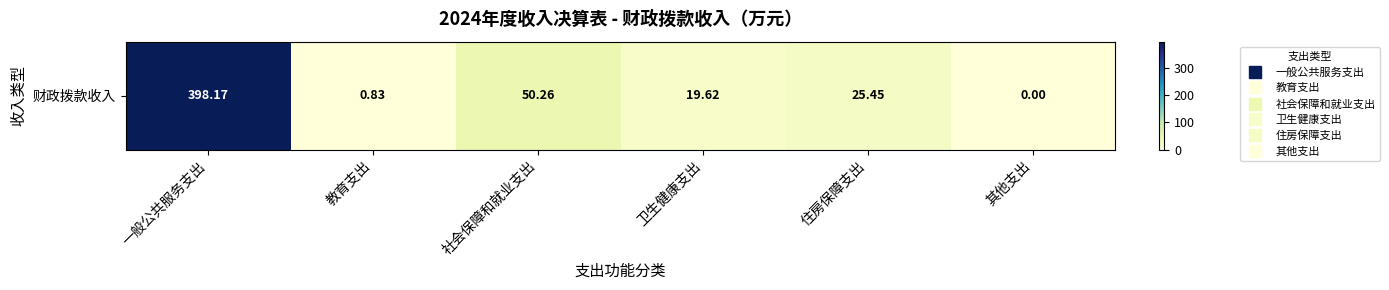

Is it true that the value at 一般公共服务支出 is 398.2?

True